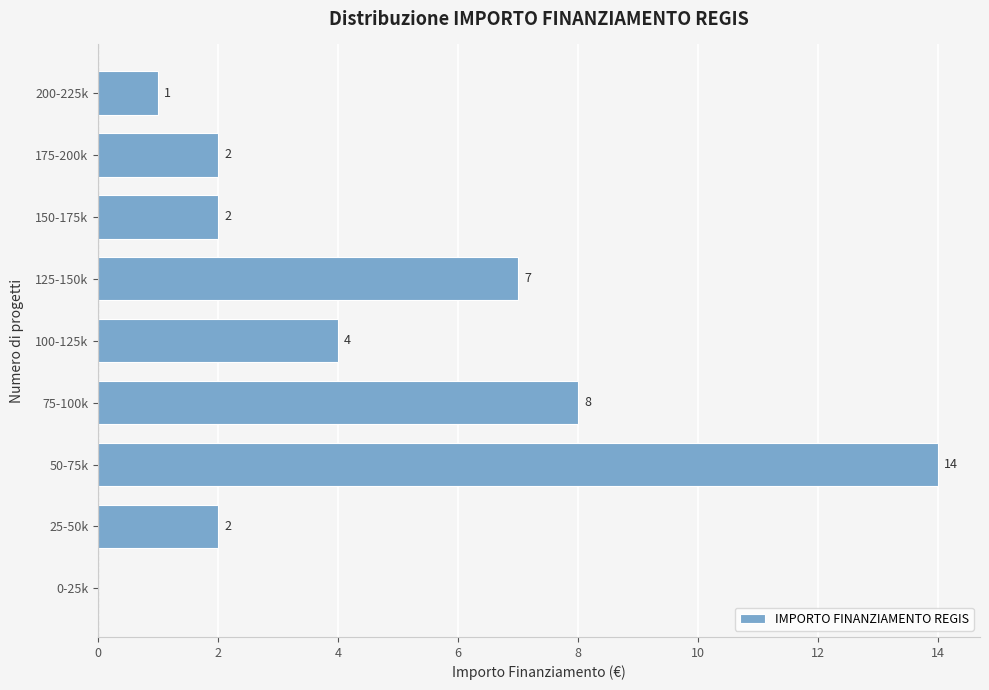

Reading bottom to top, list all the values displayed in this chart.

0-25k=0	25-50k=2	50-75k=14	75-100k=8	100-125k=4	125-150k=7	150-175k=2	175-200k=2	200-225k=1